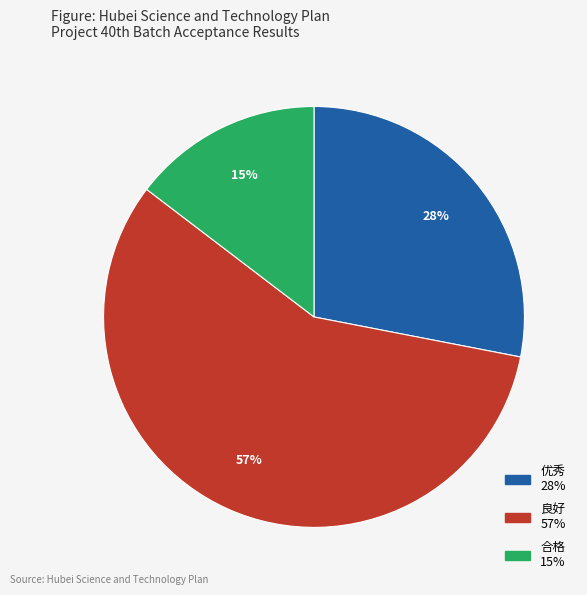

Does 优秀 represent more than half of the total?

No